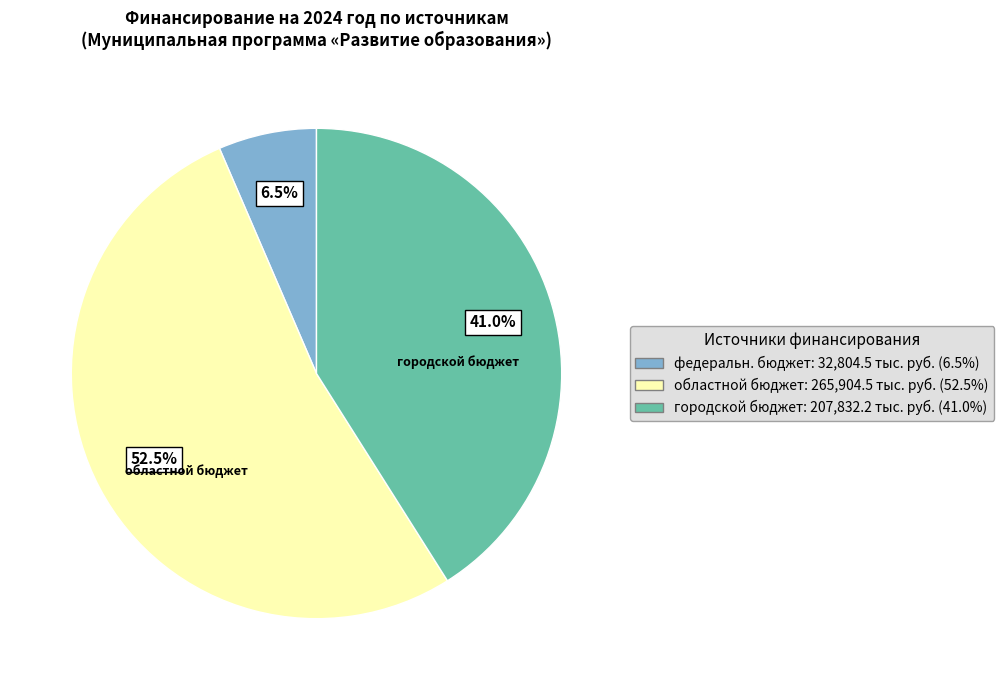

Rank the categories by value from lowest to highest.

федеральн. бюджет: 32,804.5 тыс. руб. (6.5%), городской бюджет: 207,832.2 тыс. руб. (41.0%), областной бюджет: 265,904.5 тыс. руб. (52.5%)